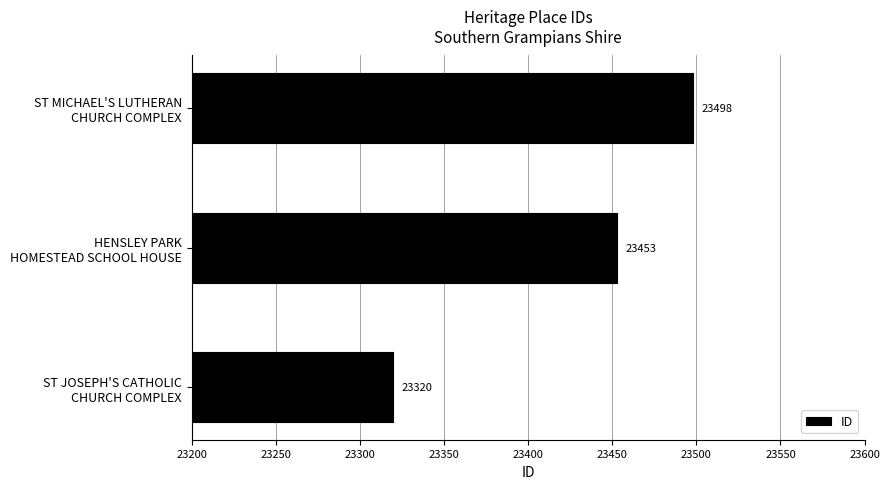

List the labels in order of value, largest first.

ST MICHAEL'S LUTHERAN
CHURCH COMPLEX, HENSLEY PARK
HOMESTEAD SCHOOL HOUSE, ST JOSEPH'S CATHOLIC
CHURCH COMPLEX